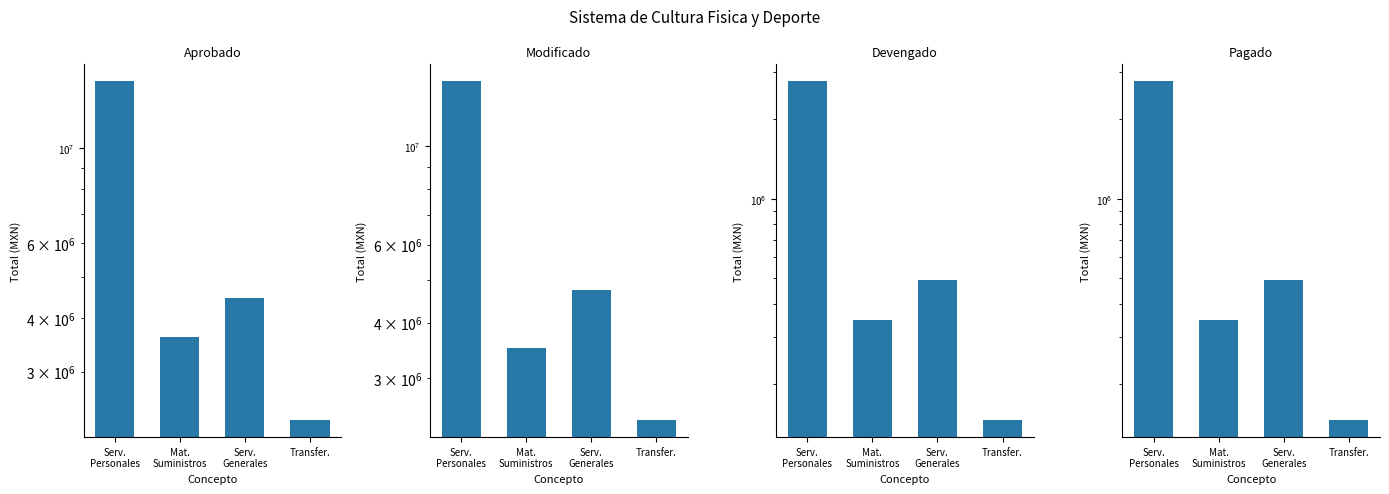

Reading left to right, list all the values displayed in this chart.

Aprobado: Serv.
Personales=14319211.5	Mat.
Suministros=3607227.8	Serv.
Generales=4449731.7	Transfer.=2310000.0
Modificado: Serv.
Personales=14034211.5	Mat.
Suministros=3502227.8	Serv.
Generales=4739731.7	Transfer.=2410000.0
Devengado: Serv.
Personales=2775291.8	Mat.
Suministros=349822.5	Serv.
Generales=494725.4	Transfer.=145792.4
Pagado: Serv.
Personales=2775291.8	Mat.
Suministros=349822.5	Serv.
Generales=494725.4	Transfer.=145792.4